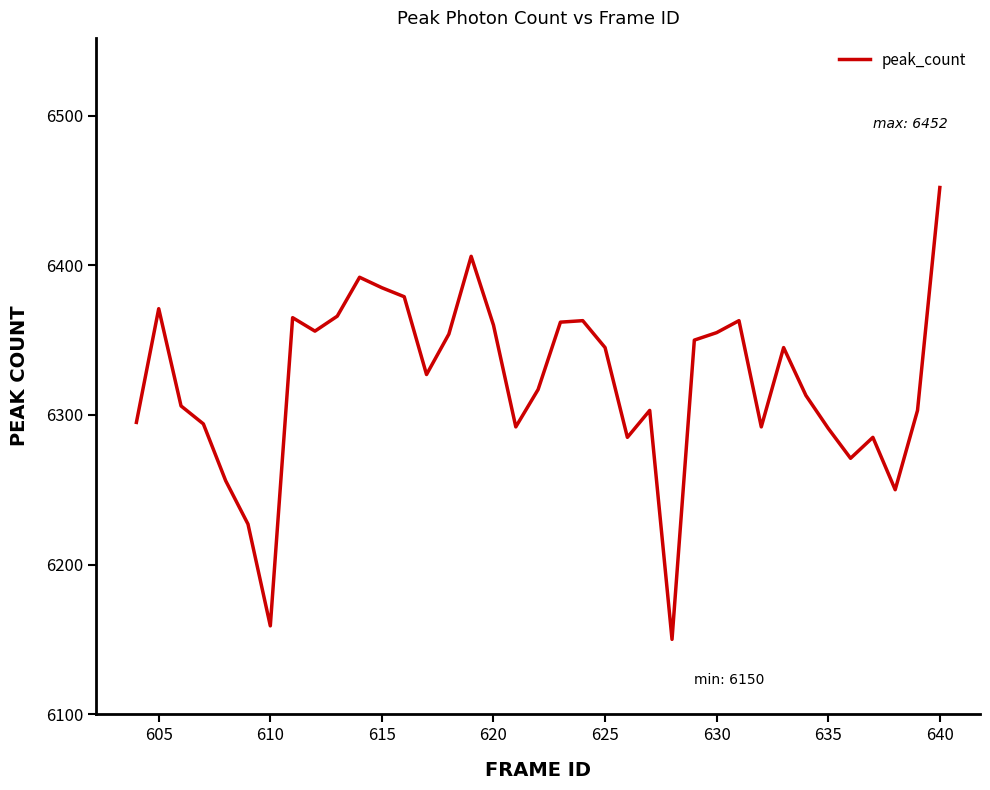

What is the greatest value displayed?

6452